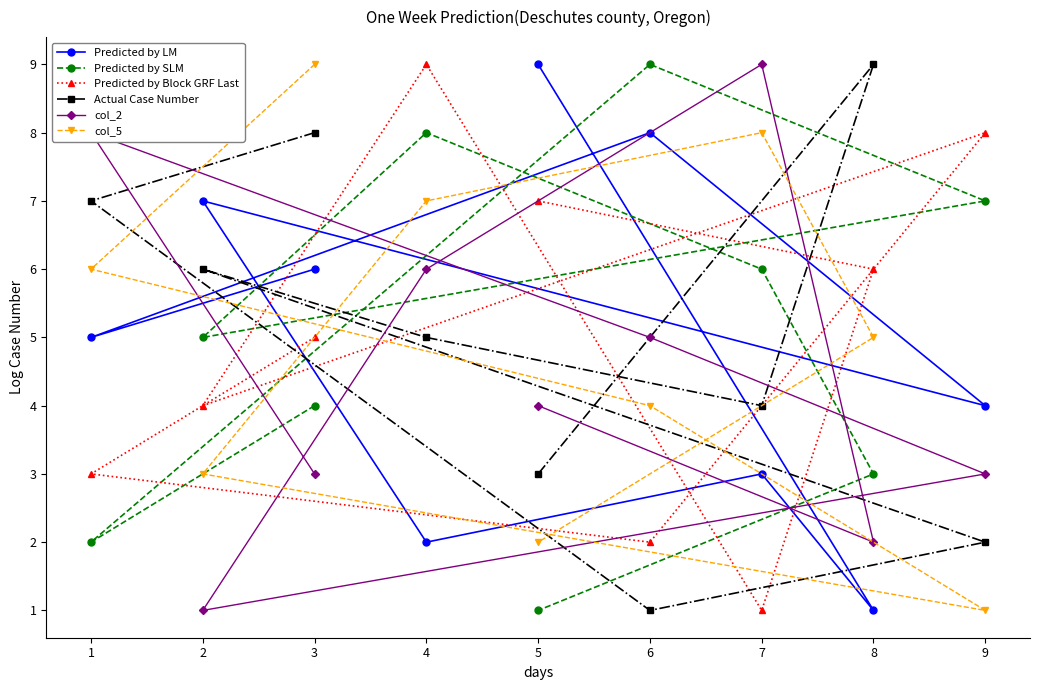

True or false: Actual Case Number has a value of 8 at 3.

True